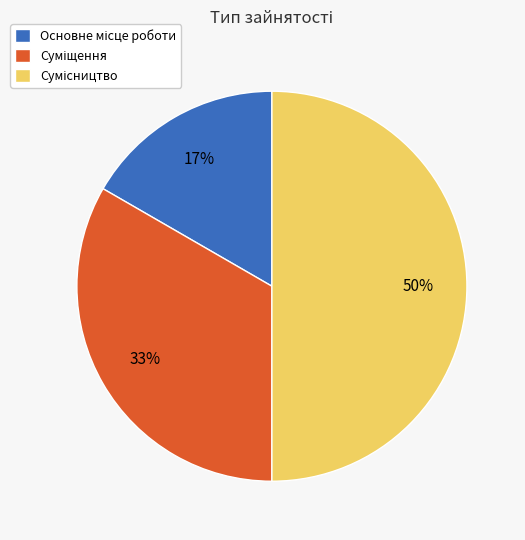

To the nearest percent, what is the average slice percentage?

33%